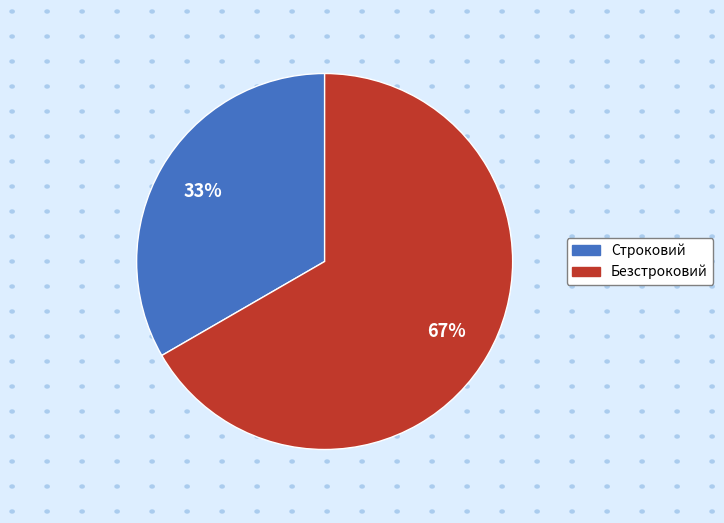

To the nearest percent, what is the average slice percentage?

50%